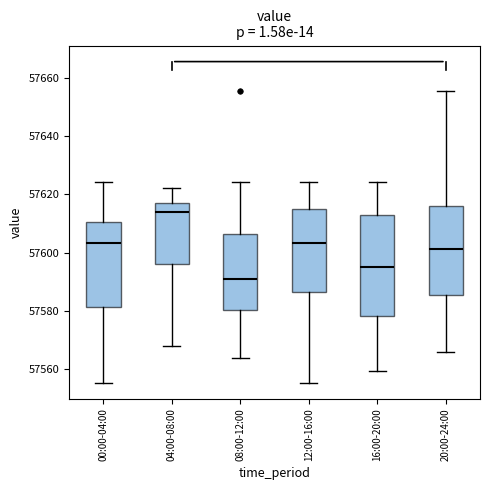

Comparing the boxes themselves (not the whiskers), which one is the tallest?

16:00-20:00